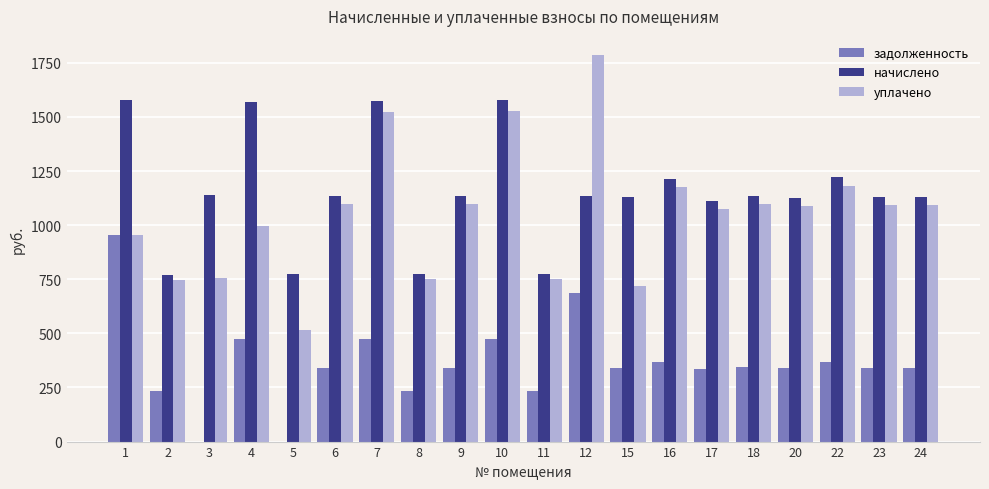

What is the maximum value for задолженность?

953.4